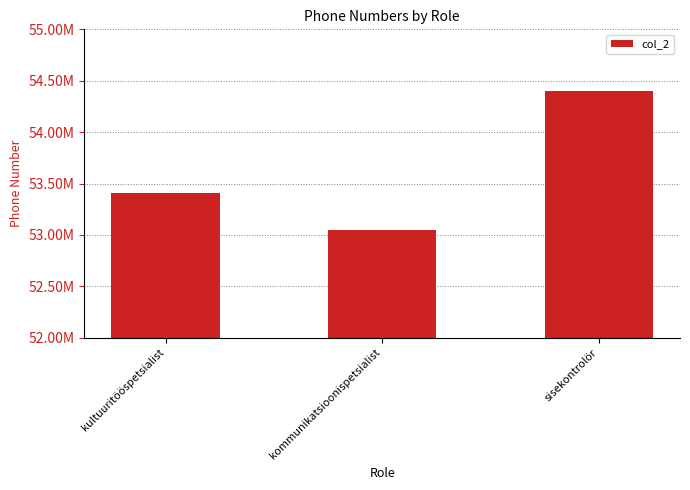

How many values are between 53048320 and 54400556?

3